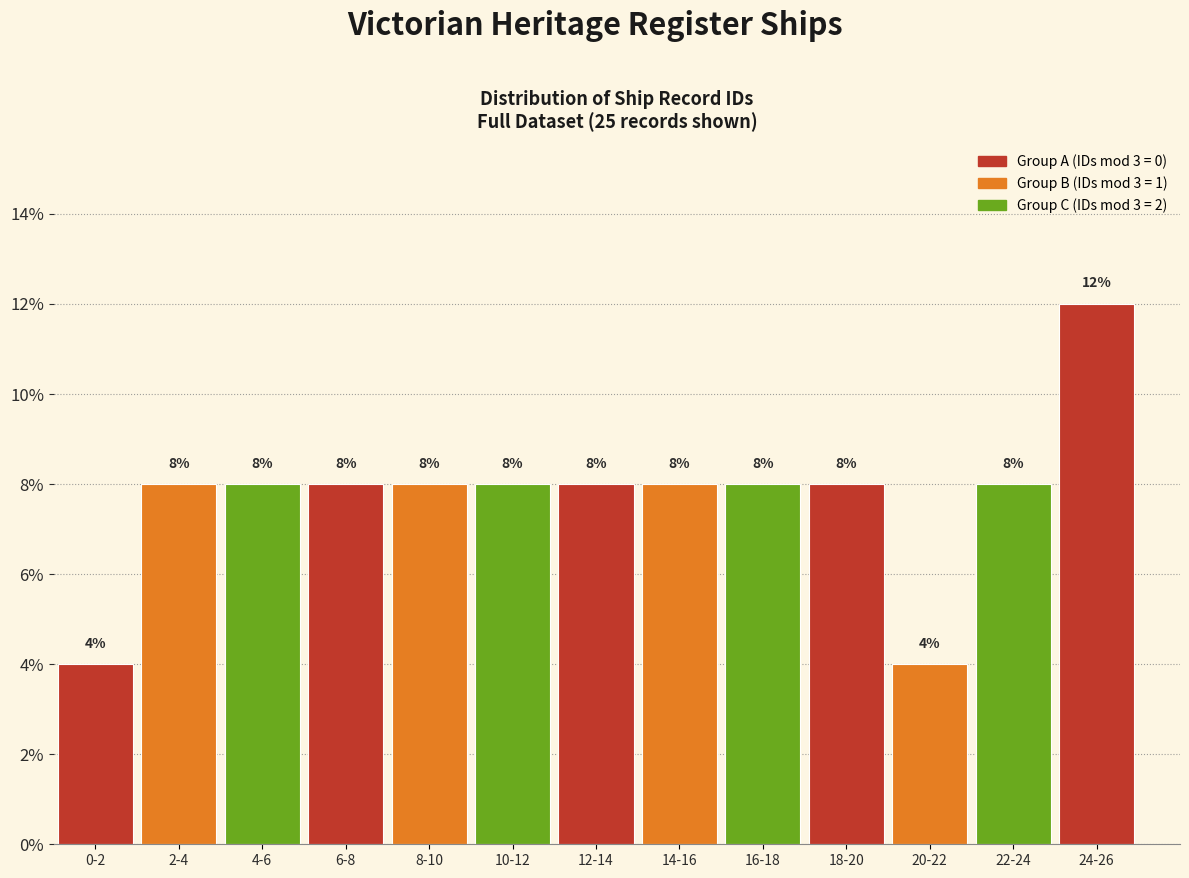

Reading left to right, extract all data points from this chart.

4	8	8	8	8	8	8	8	8	8	4	8	12